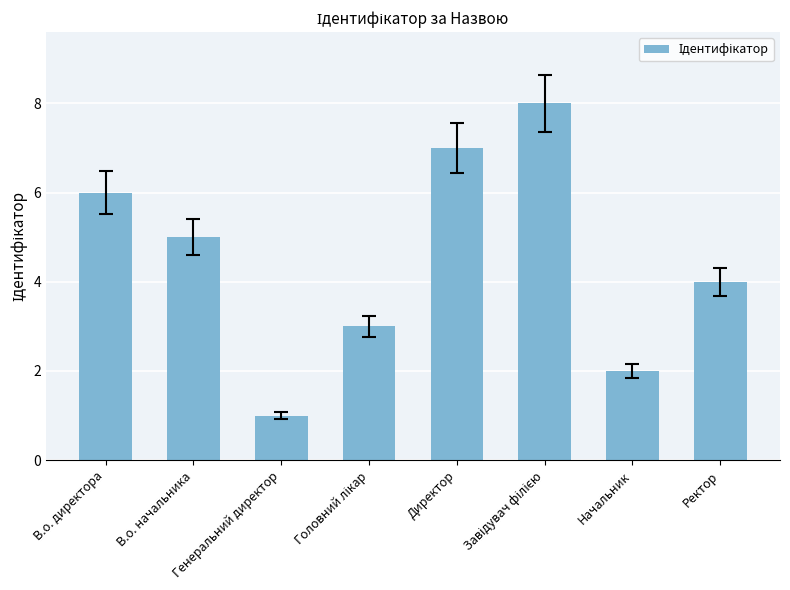

What is the change in value from В.о. директора to Начальник?

-4